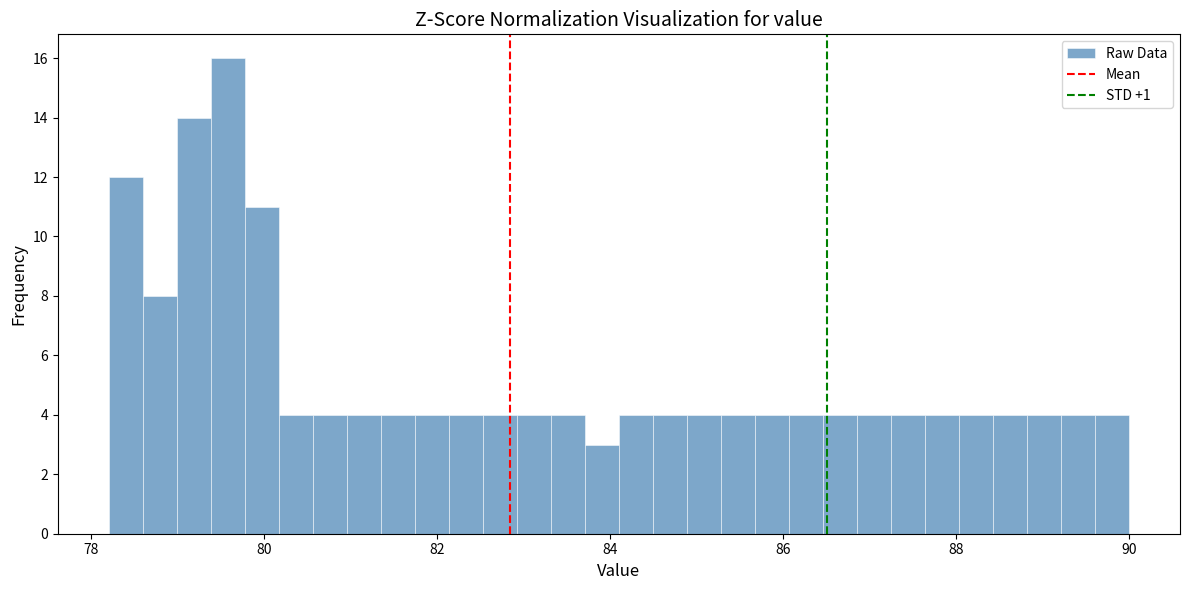

Around what value on the x-axis is the tallest bar? Give the approximate position of its centre, as read against the axis.

79.6